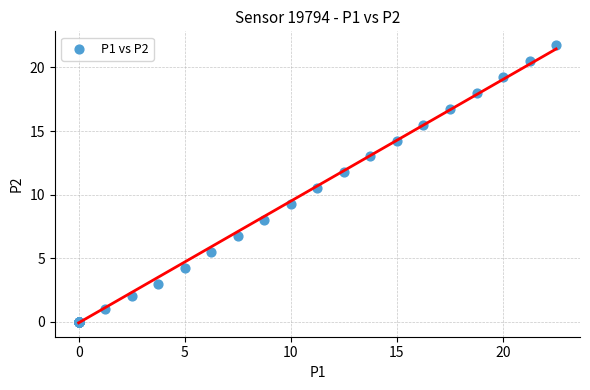

What Y value in the scatter plot is closest to 10?

10.5